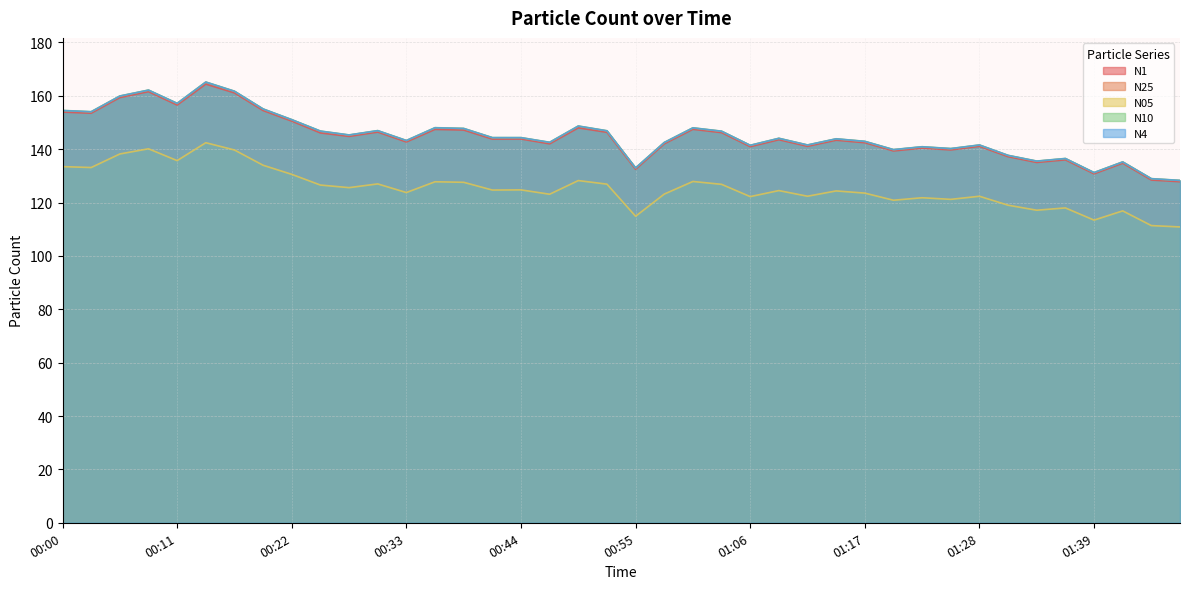

True or false: N4 has more than 1 points higher than both neighbors.

True